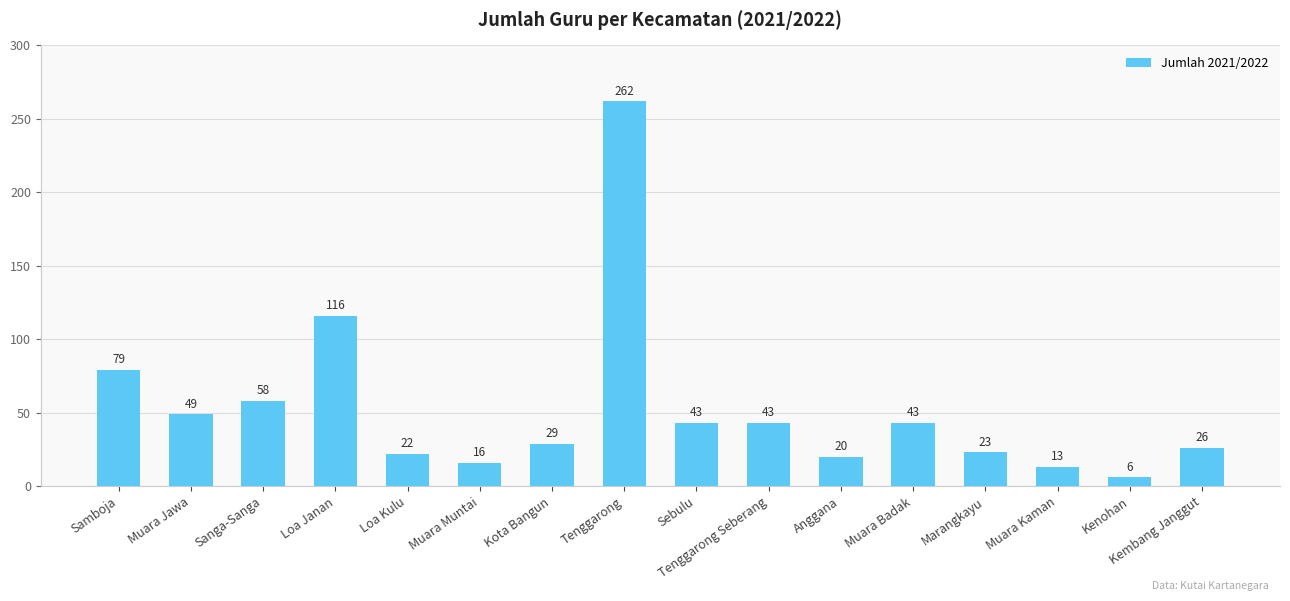

What is the sum of all values?

848